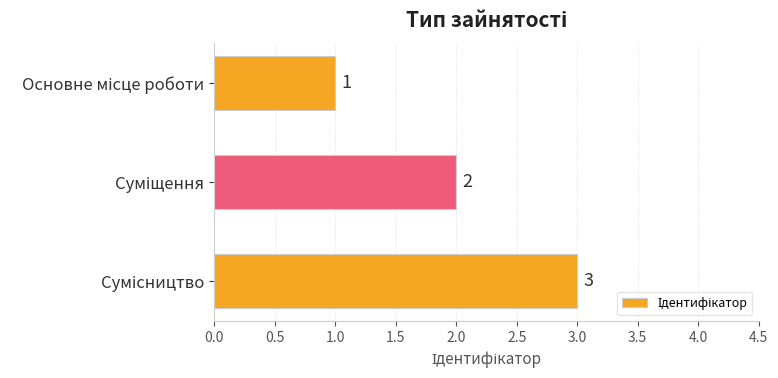

What is the value of the 2nd bar from the top?

2